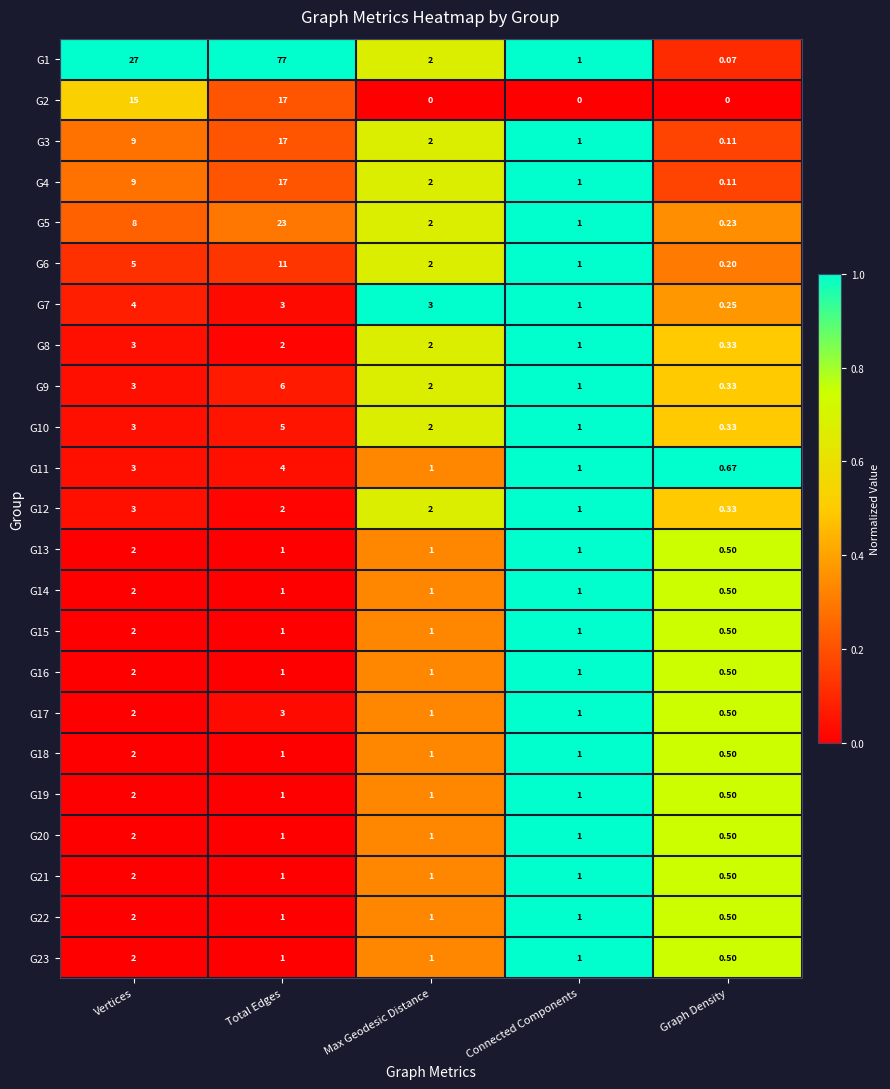

Between Connected Components and Graph Density, which series saw the biggest shift?

G1